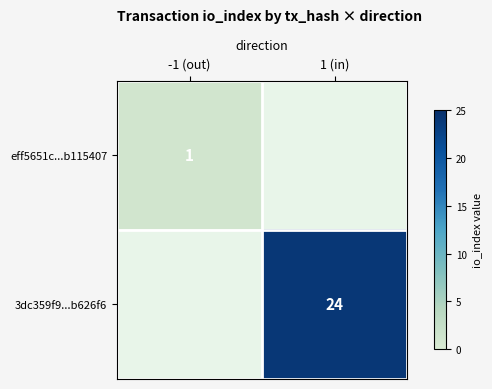

True or false: eff5651c...b115407 has a value of 1 at -1 (out).

True